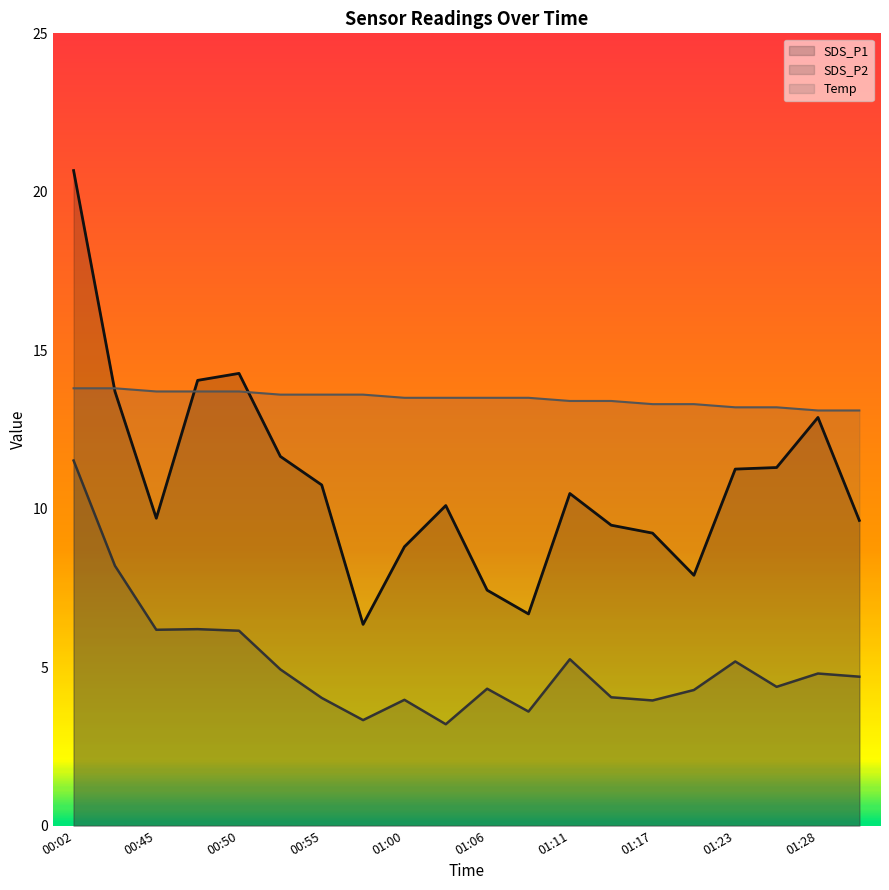

At which category is the sum across all series the highest?

00:02